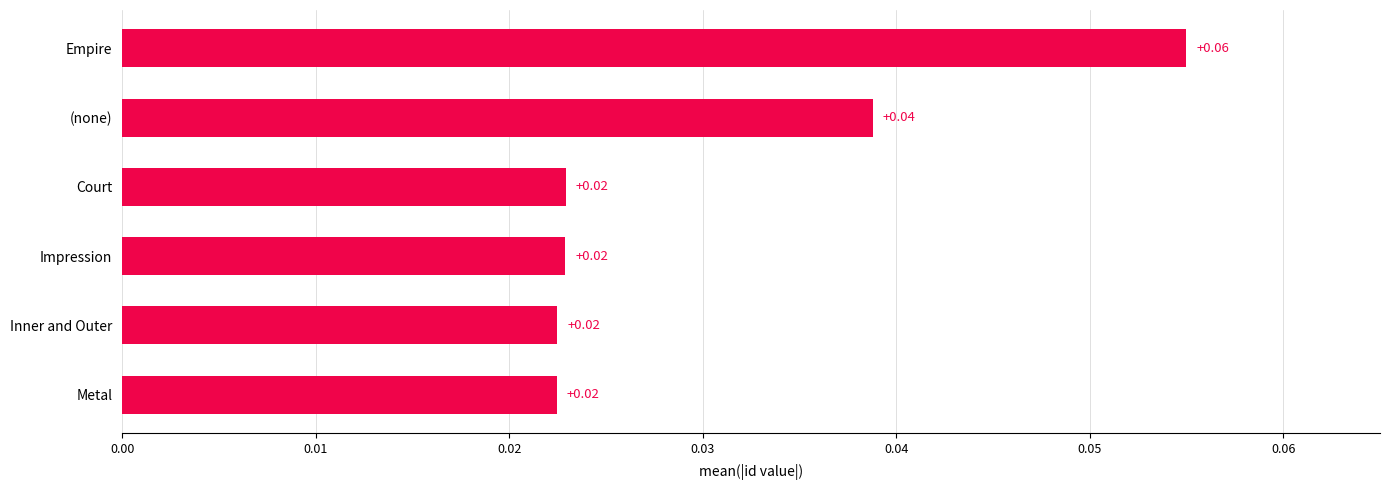

How many values are between 0 and 1?

6